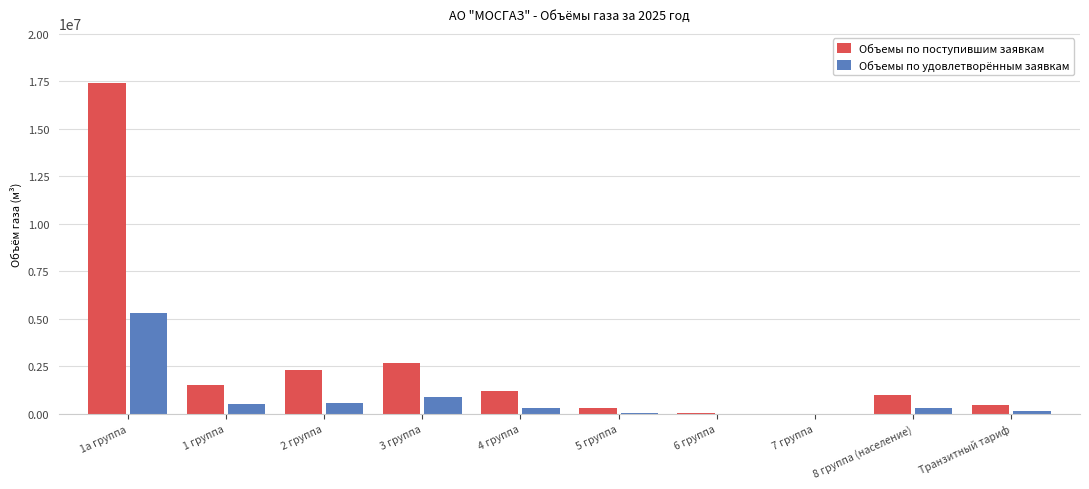

What is the sum of the Объемы по удовлетворённым заявкам values at 1 группа and 1а группа?

5856545.5